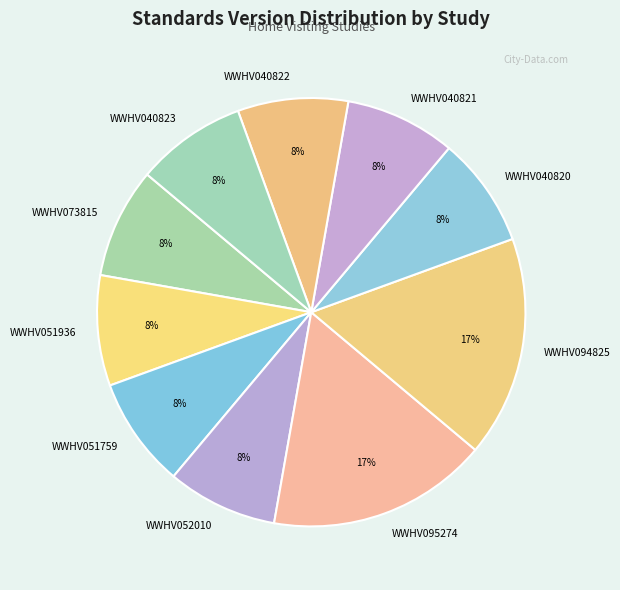

Combined, do WWHV073815 and WWHV040820 account for over 50%?

No